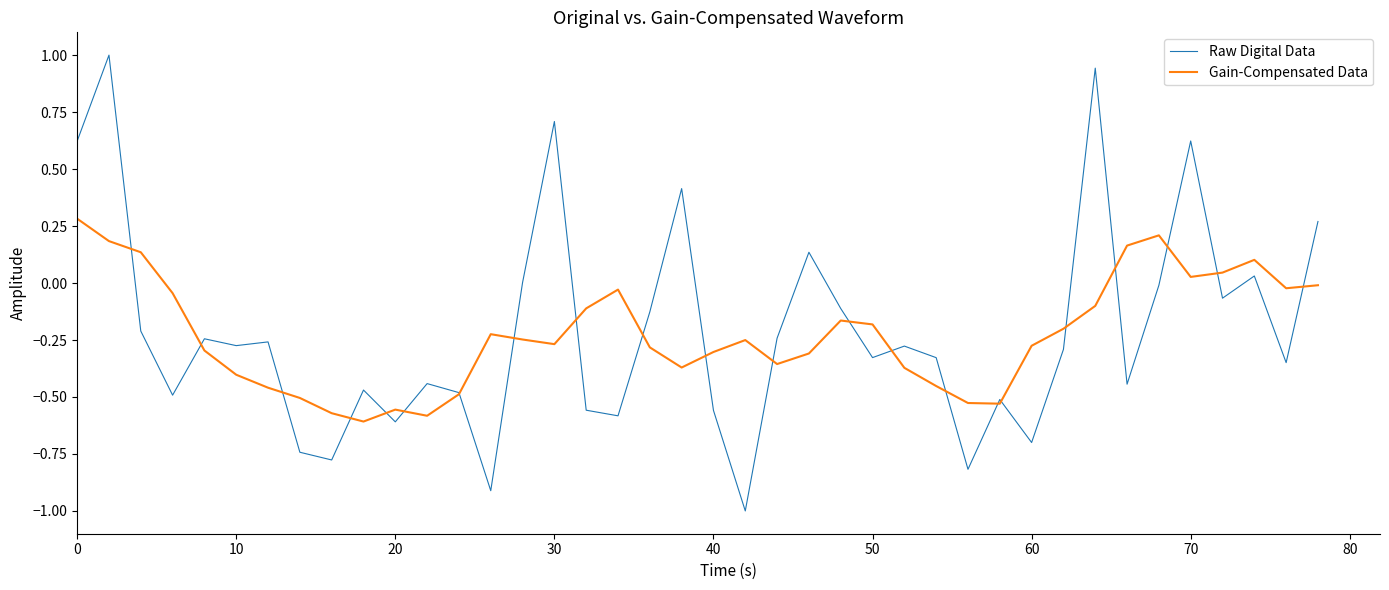

In Gain-Compensated Data, how many points are lower than both neighbors (excluding endpoints)?

8